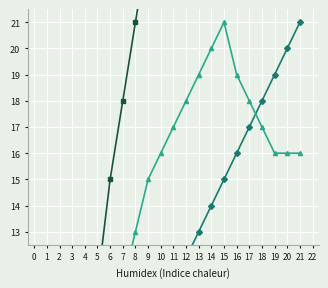

True or false: AB and Total intersect in this chart.

False